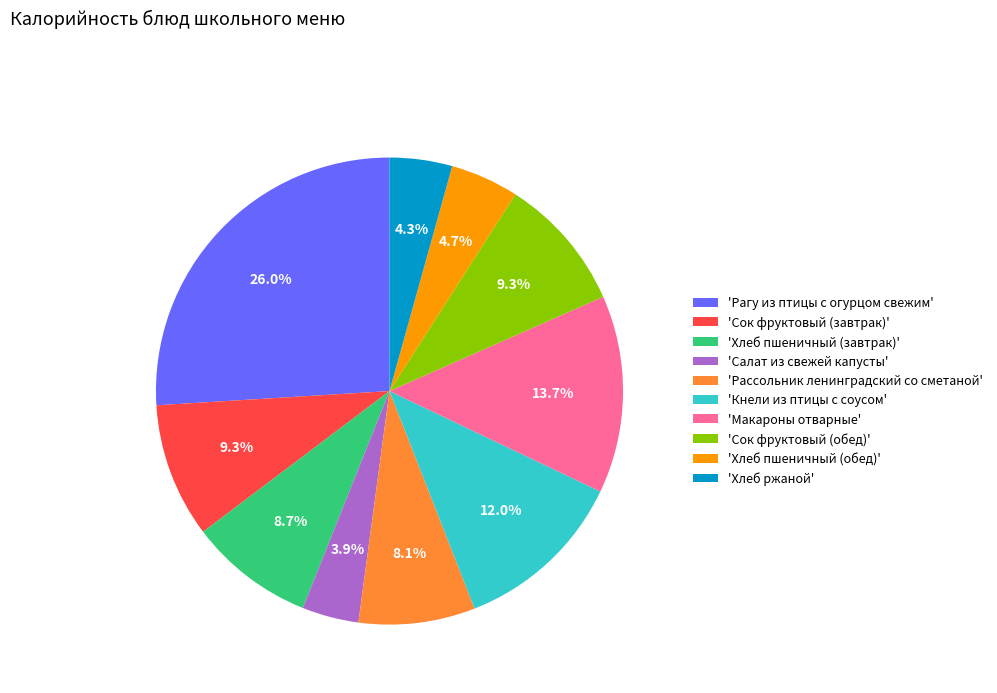

Do 'Хлеб пшеничный (завтрак)' and 'Хлеб пшеничный (обед)' together represent more than half of the pie?

No